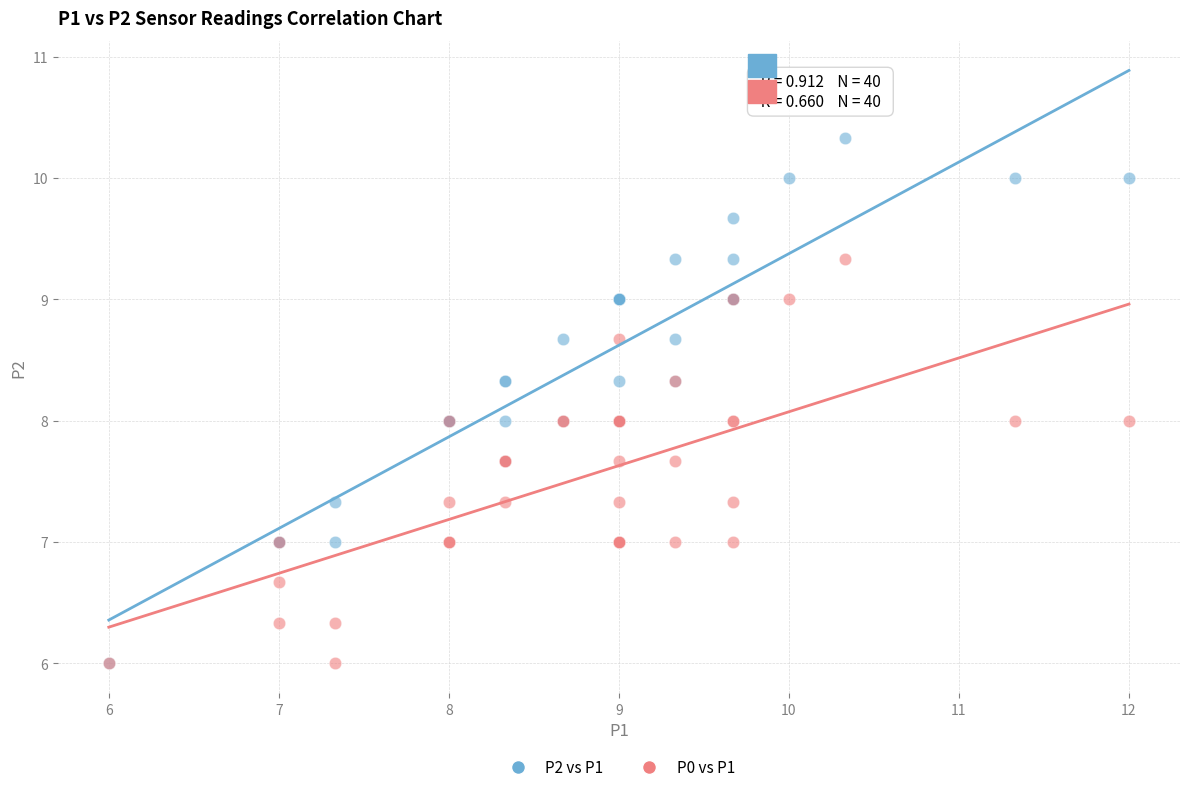

What are all the series names shown in the legend?

P2 vs P1, P0 vs P1